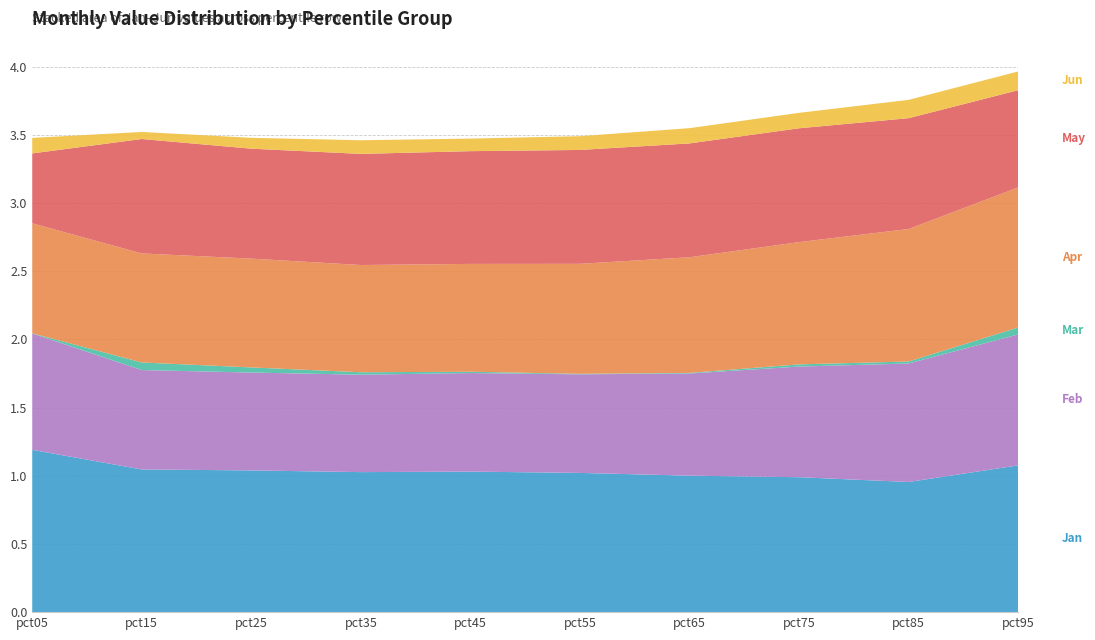

Reading left to right, extract all data points from this chart.

Jan: 1.2	1.0	1.0	1.0	1.0	1.0	1.0	1.0	1.0	1.1
Feb: 0.9	0.7	0.7	0.7	0.7	0.7	0.7	0.8	0.9	1.0
Mar: 0.0	0.1	0.0	0.0	0.0	0.0	0.0	0.0	0.0	0.1
Apr: 0.8	0.8	0.8	0.8	0.8	0.8	0.8	0.9	1.0	1.0
May: 0.5	0.8	0.8	0.8	0.8	0.8	0.8	0.8	0.8	0.7
Jun: 0.1	0.1	0.1	0.1	0.1	0.1	0.1	0.1	0.1	0.1